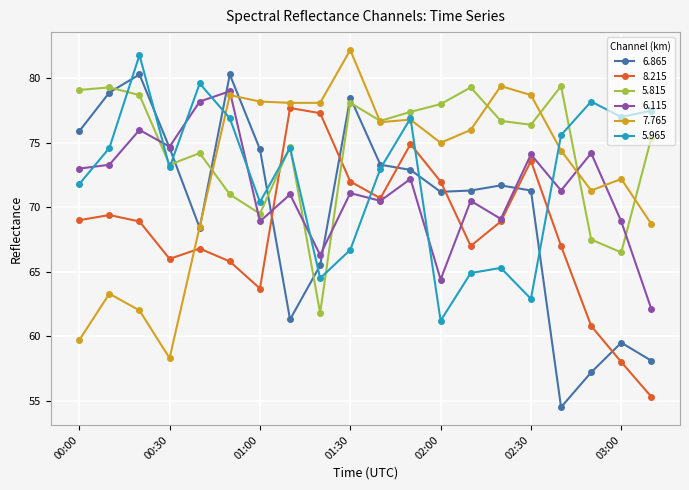

What is the value of the 7.765 point at the 6th from the left?

78.7